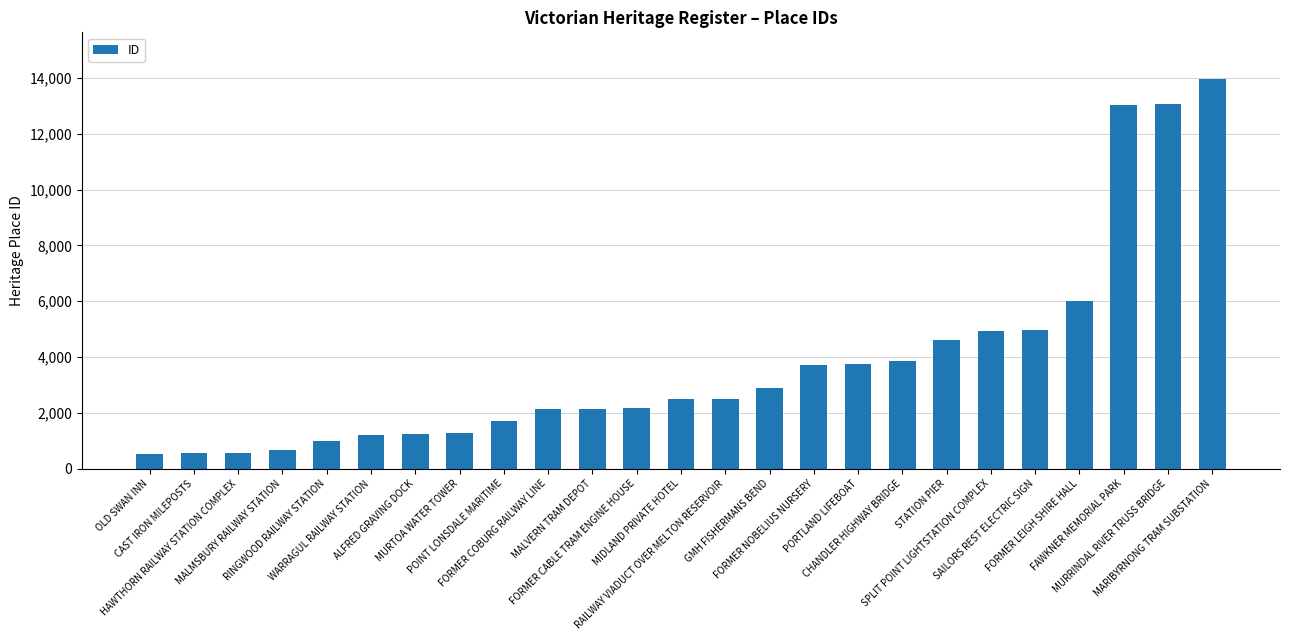

What is the value of the 24th bar from the left?

13058